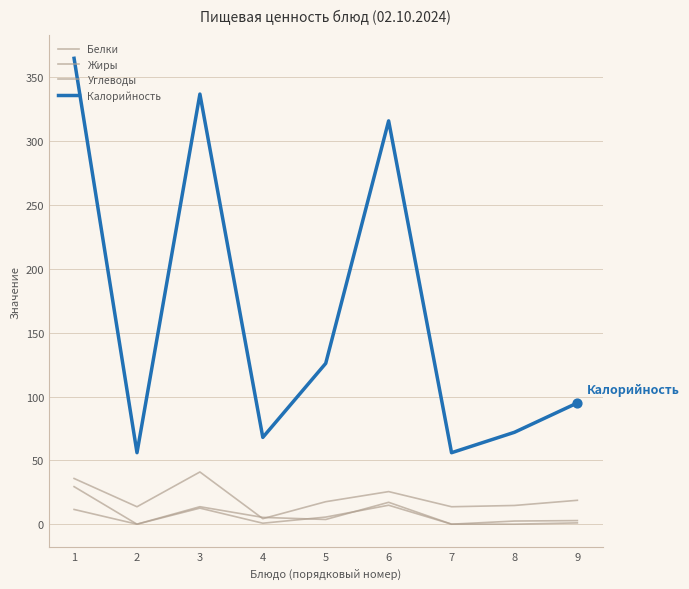

Is the value of Калорийность at 1 greater than the value of Белки at 9?

Yes